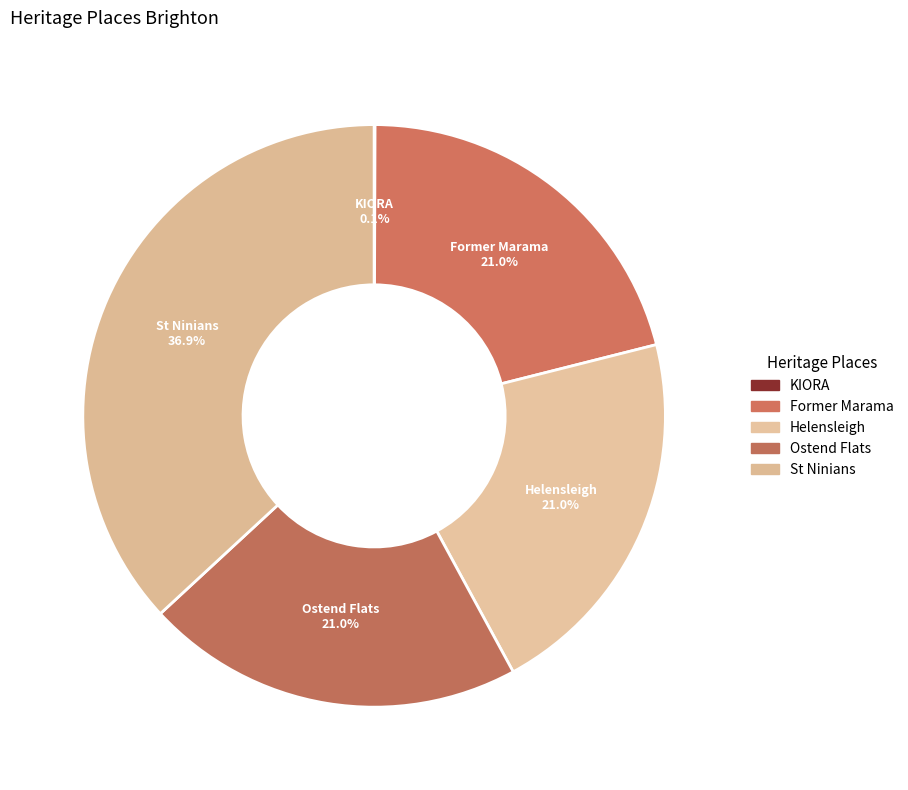

To the nearest percent, what is the difference between the KIORA and St Ninians slice percentages?

37%